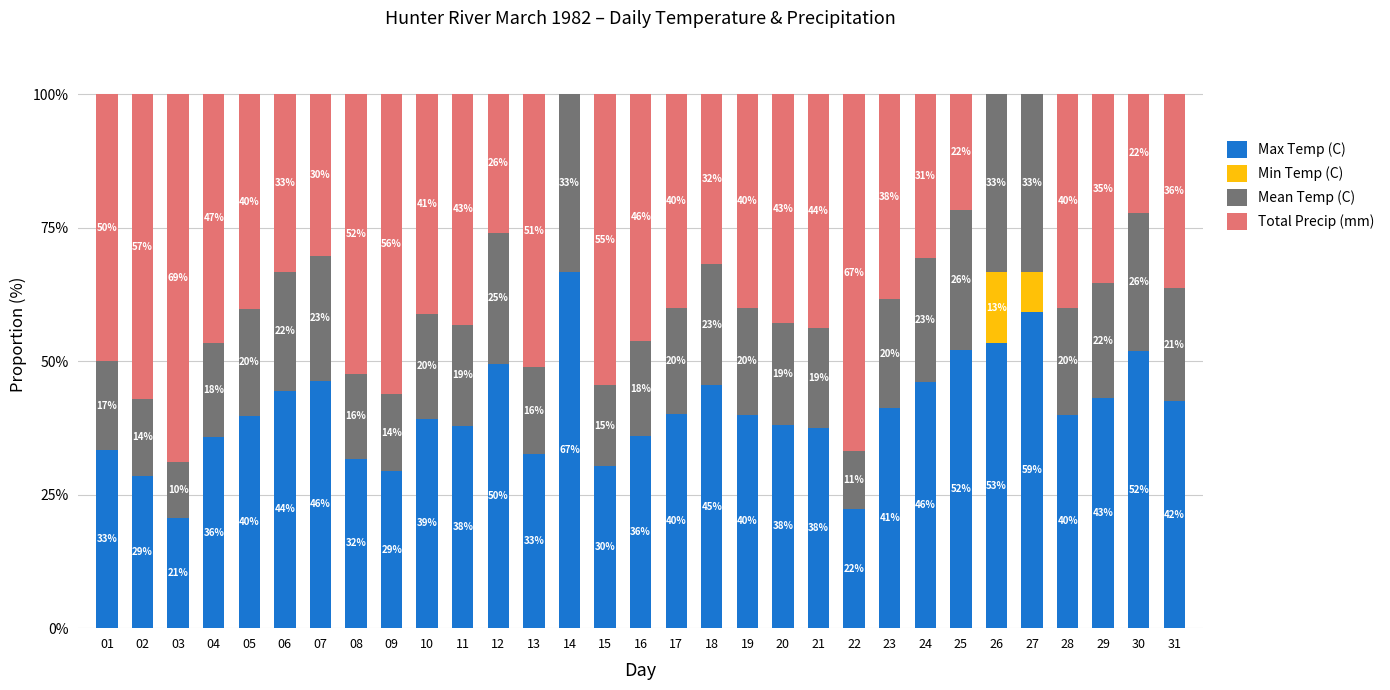

How many series are shown in this chart?

4